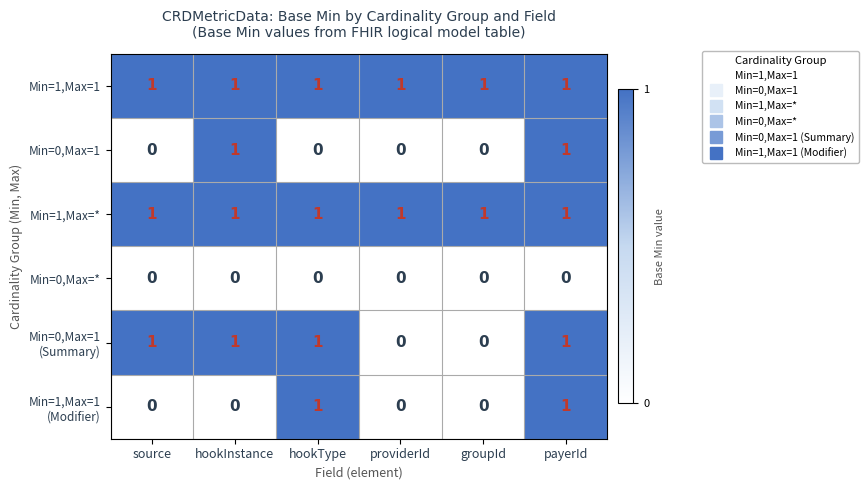

The Min=0,Max=1 series shows 0 at source. True or false?

True